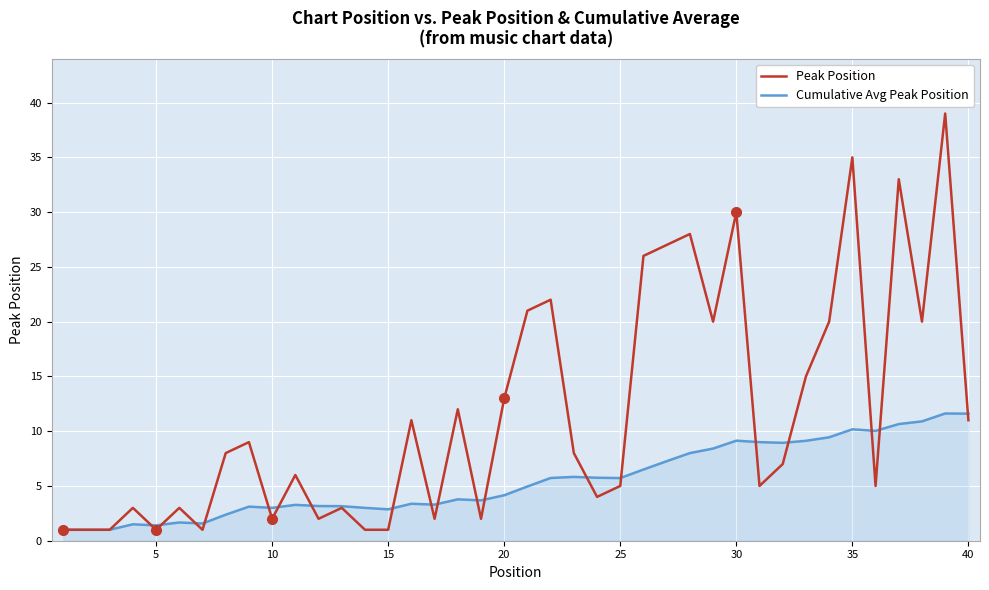

Which series has the largest range (max minus min)?

Peak Position